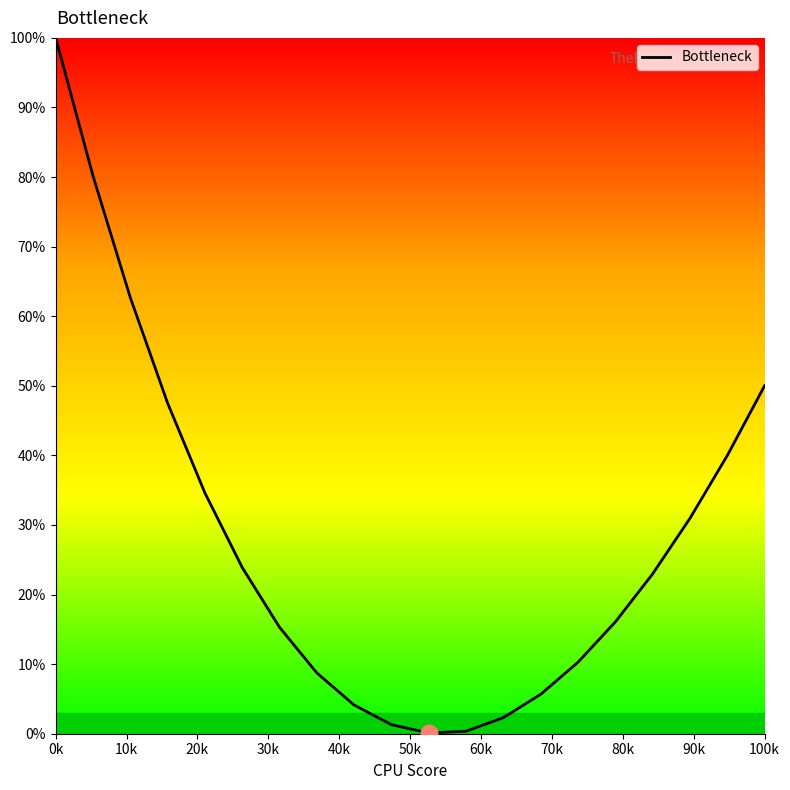

What is the maximum value shown in the chart?

100.0